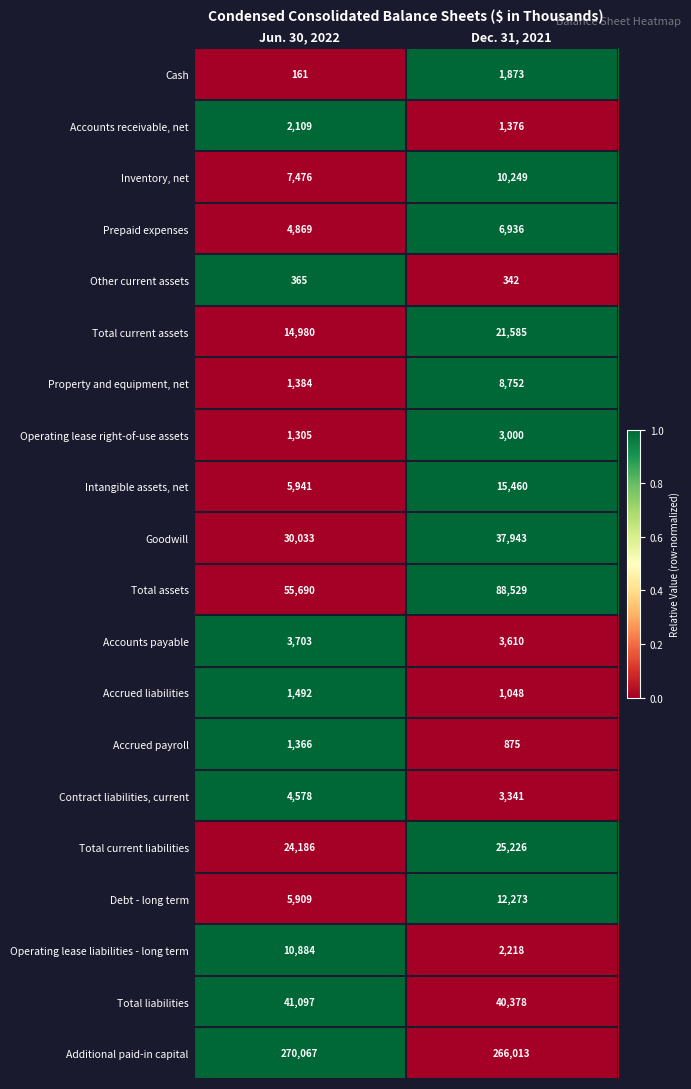

List the series in order of their peak value, highest first.

Additional paid-in capital, Total assets, Total liabilities, Goodwill, Total current liabilities, Total current assets, Intangible assets, net, Debt - long term, Operating lease liabilities - long term, Inventory, net, Property and equipment, net, Prepaid expenses, Contract liabilities, current, Accounts payable, Operating lease right-of-use assets, Accounts receivable, net, Cash, Accrued liabilities, Accrued payroll, Other current assets